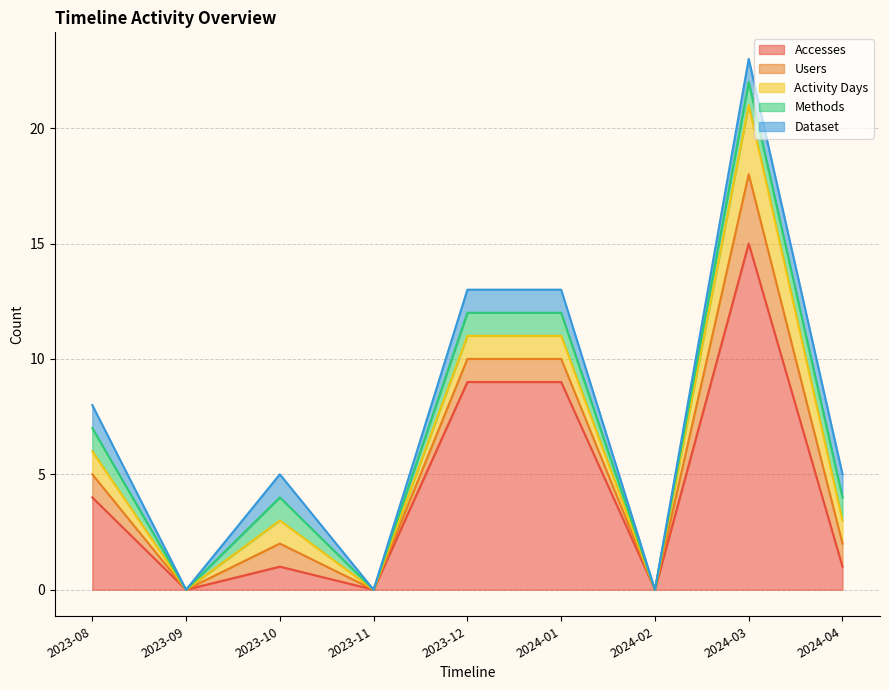

Which has a higher value, 2023-08 or 2024-01?

2024-01